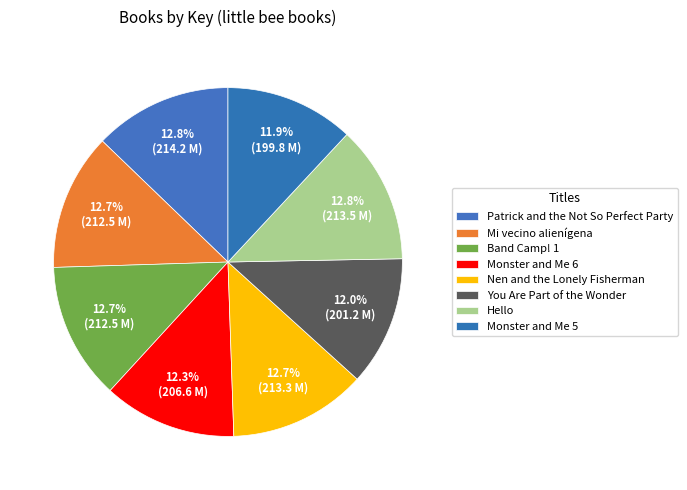

The Hello slice represents 13% of the pie. True or false?

True